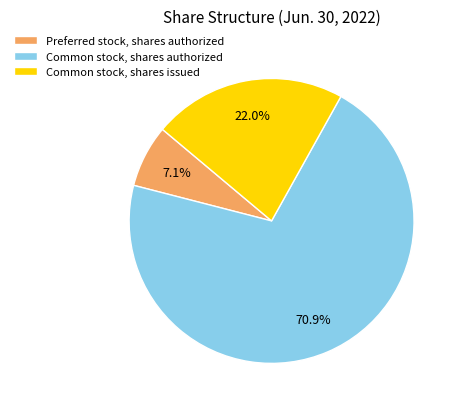

What percentage is the Preferred stock, shares authorized slice, to the nearest percent?

7%